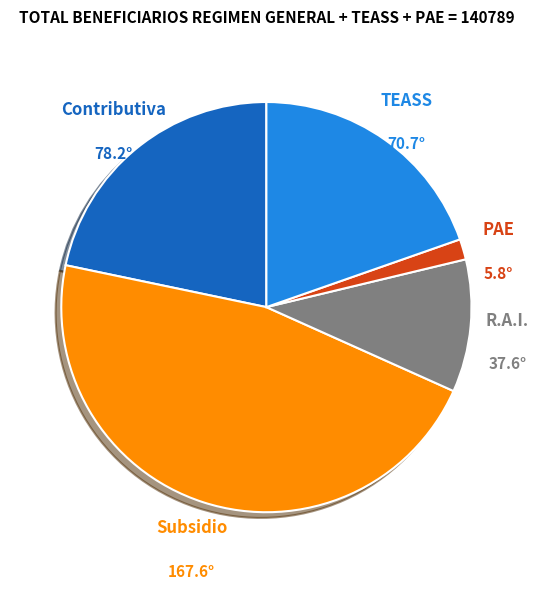

Does any single category account for the majority?

No